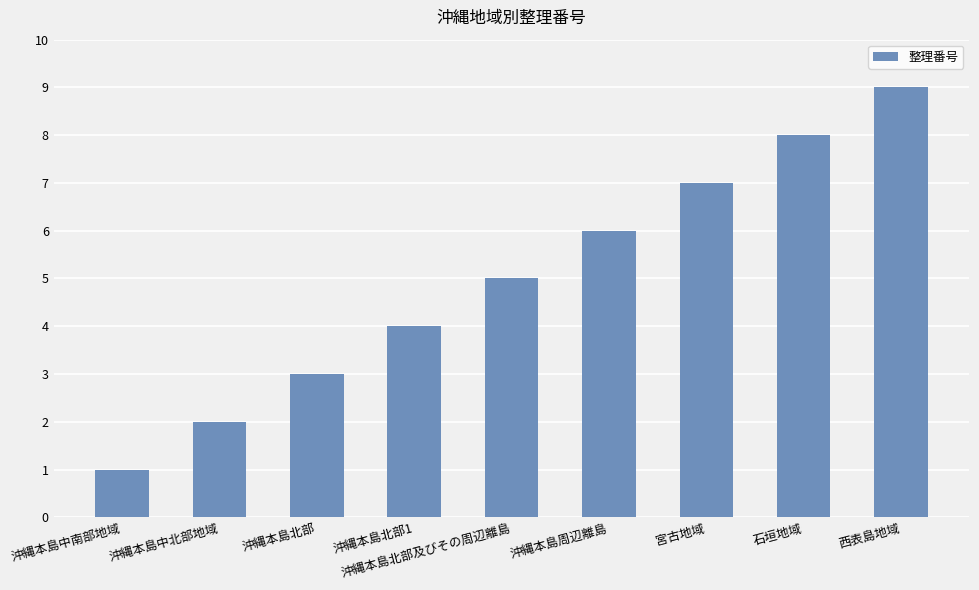

Are the bars grouped side by side (vs. stacked)?

No